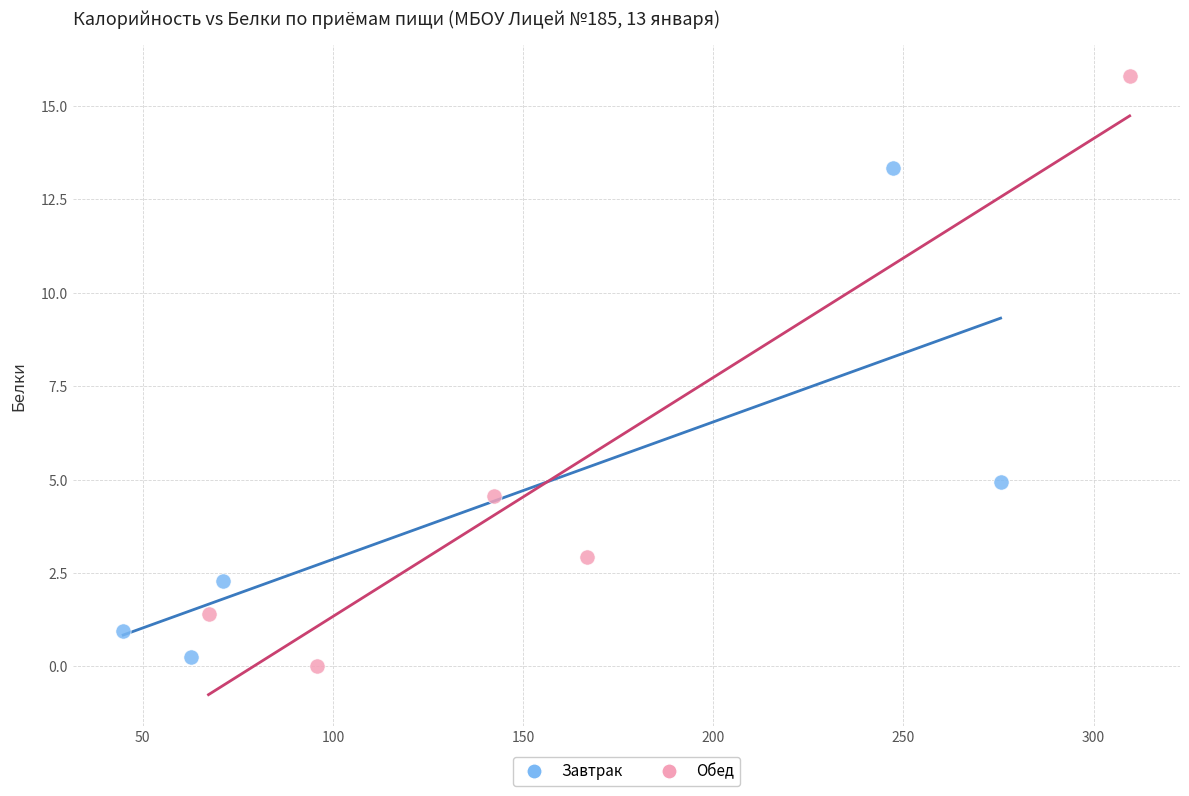

Which series has the widest spread of Y values?

Обед